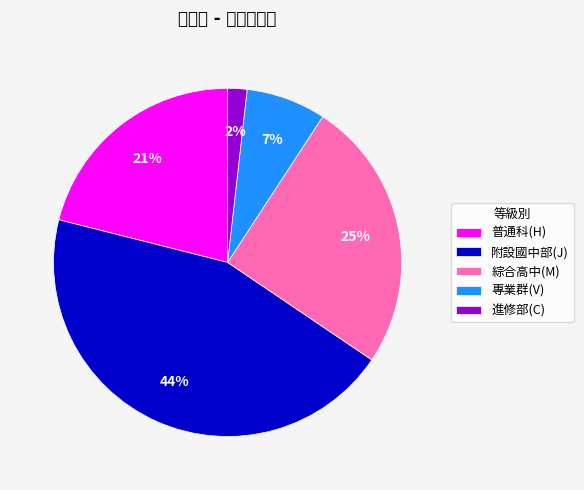

Approximately how many times larger is the value at 普通科(H) compared to 綜合高中(M)?

0.8